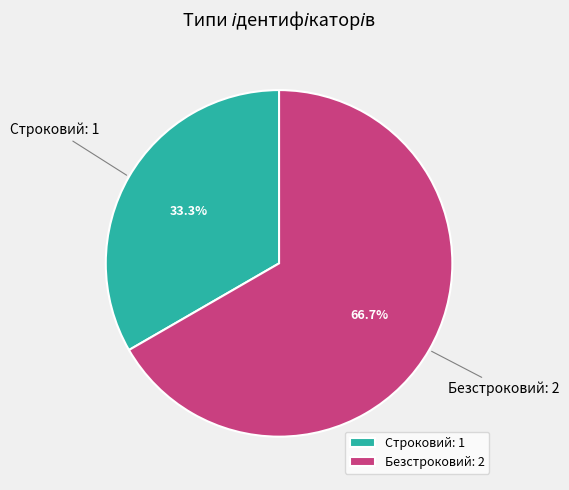

The Строковий slice represents 40% of the pie. True or false?

False